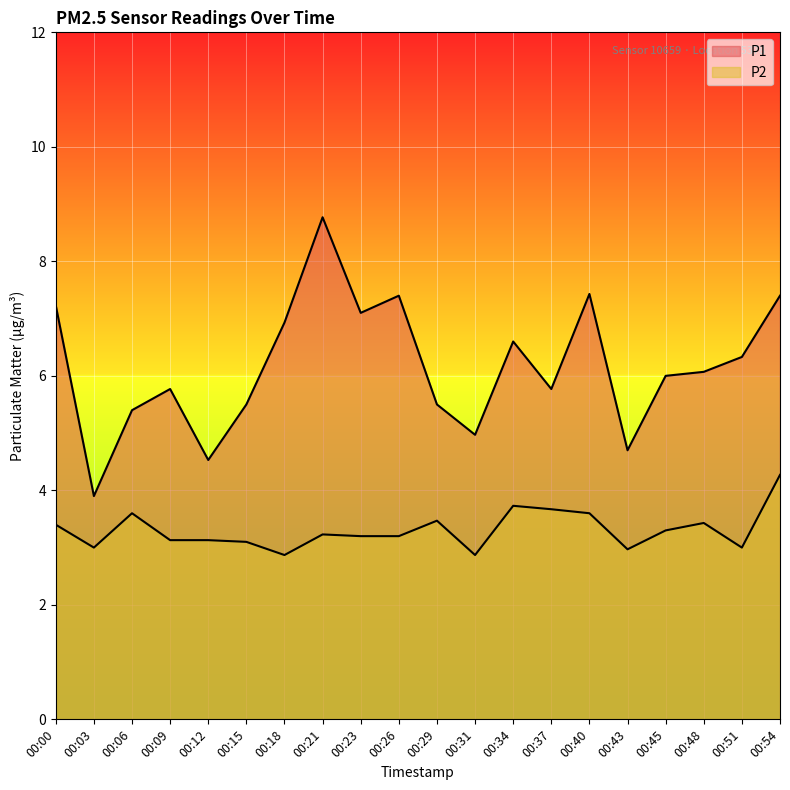

What is the maximum value for P1?

8.8